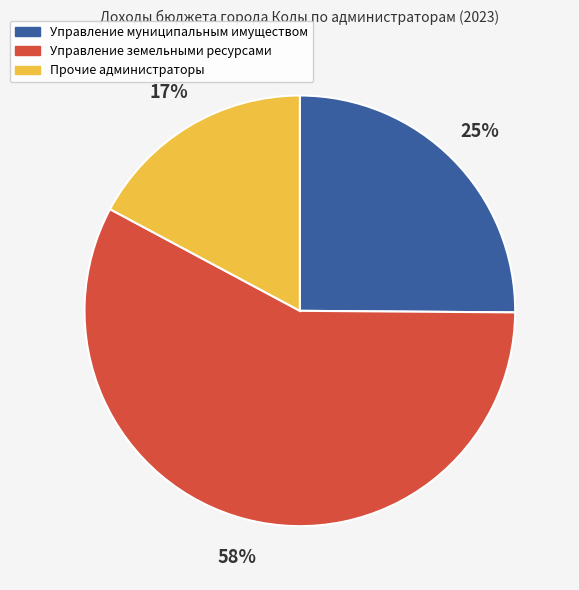

Count the number of slices in the pie.

3